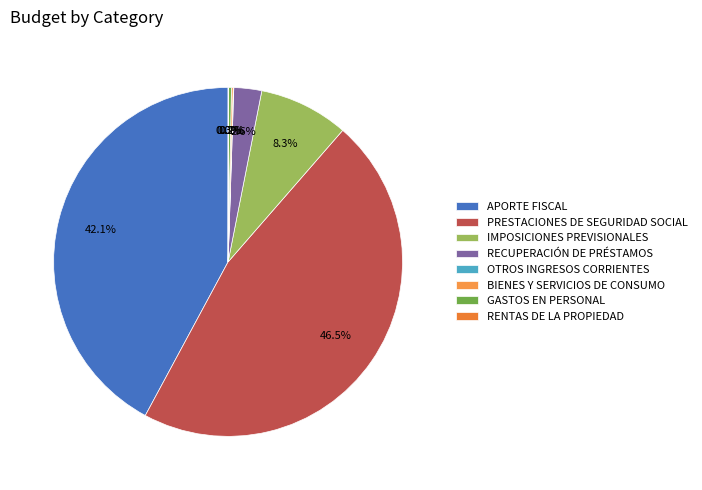

What is the smallest slice in the pie chart?

RENTAS DE LA PROPIEDAD